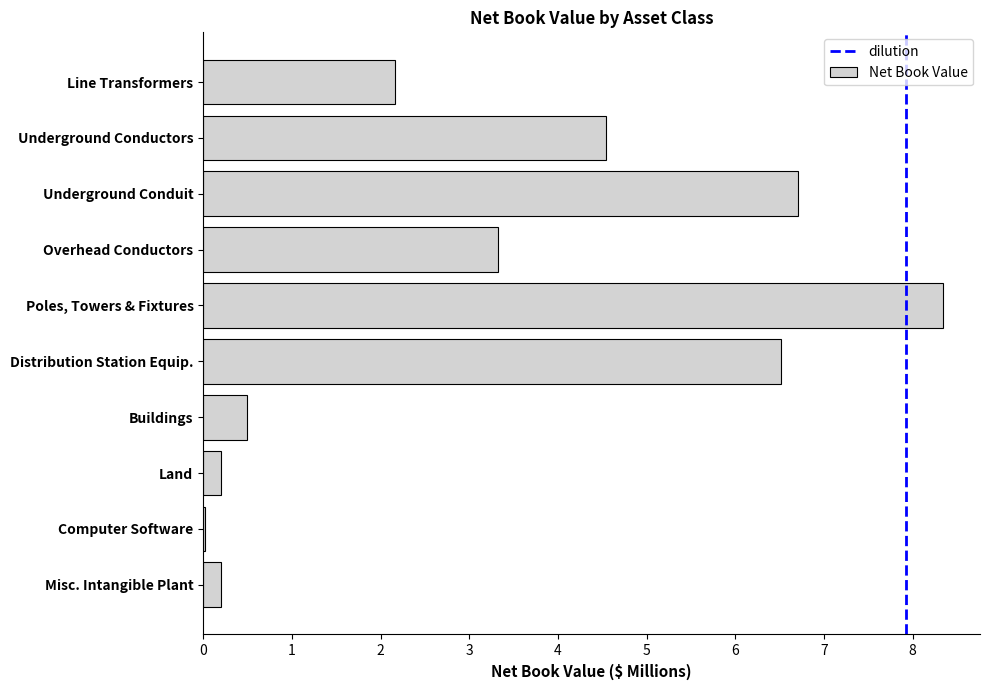

What value does the data have at Buildings?

0.5